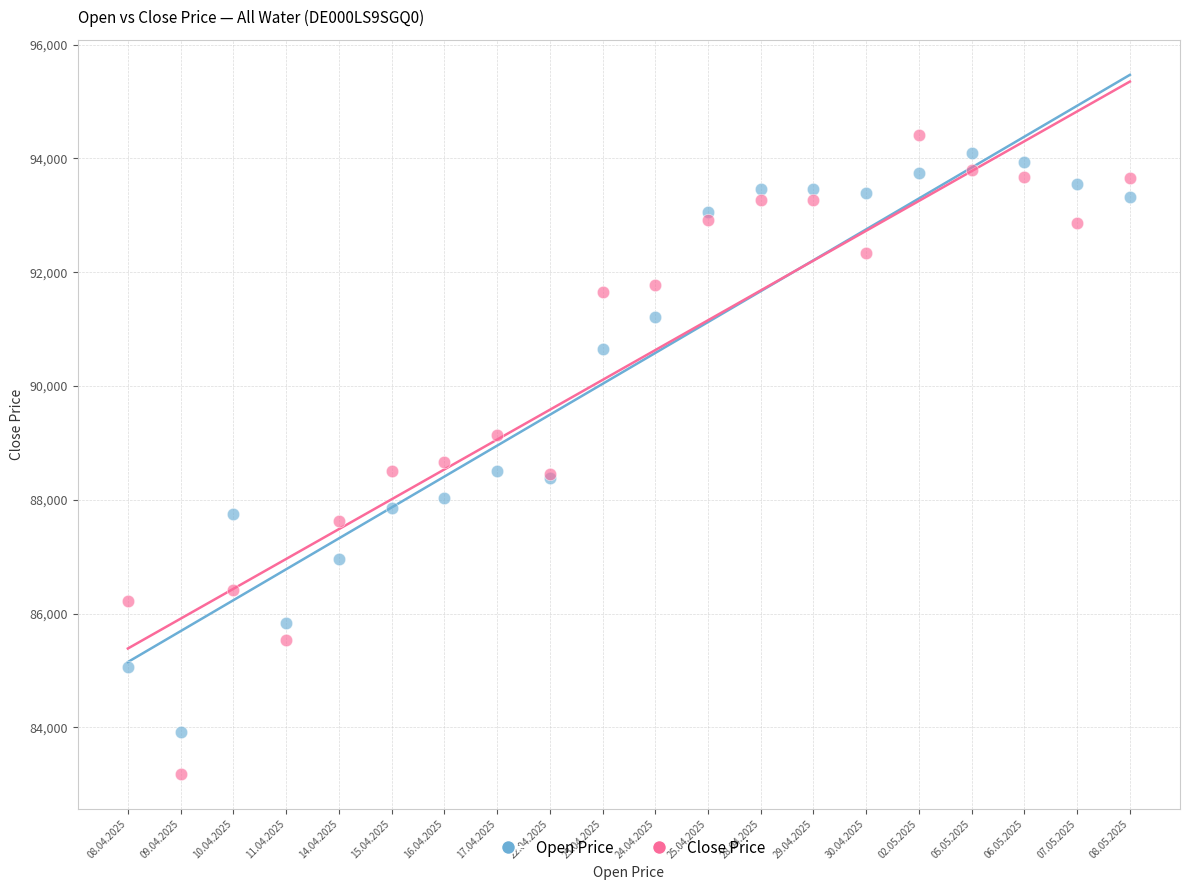

Which series has the largest Y range (max minus min)?

Close Price